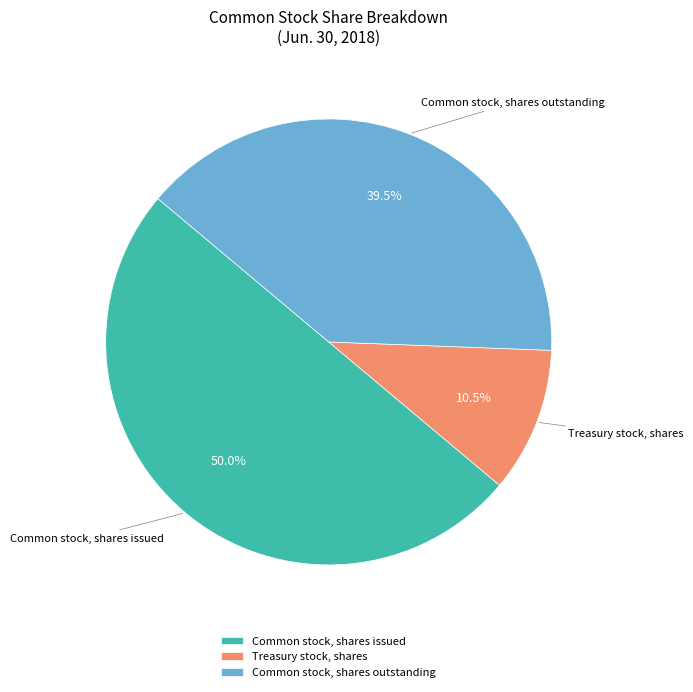

Is Common stock, shares outstanding the majority of the pie?

No